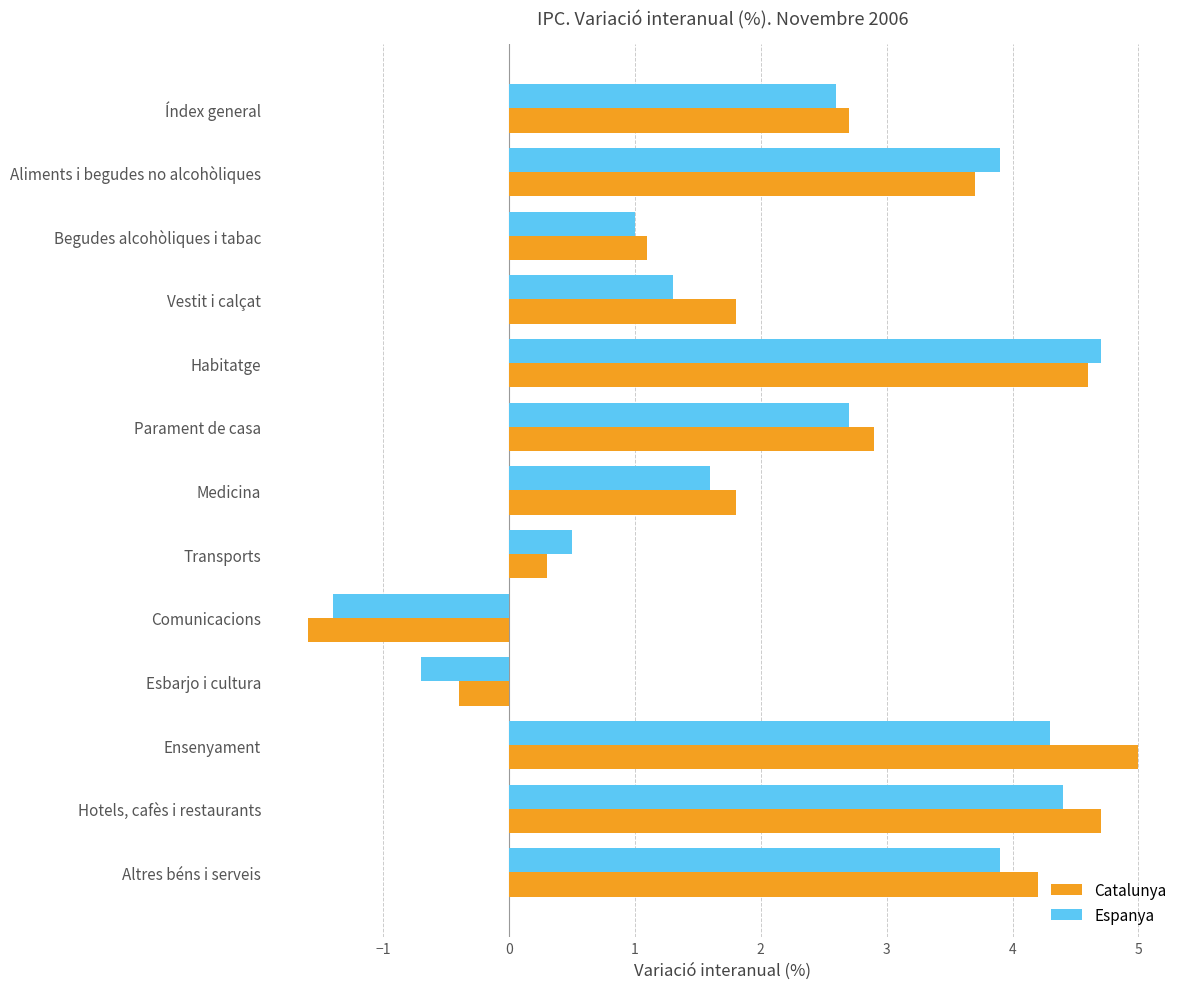

What is the total value across all series at Índex general?

5.3